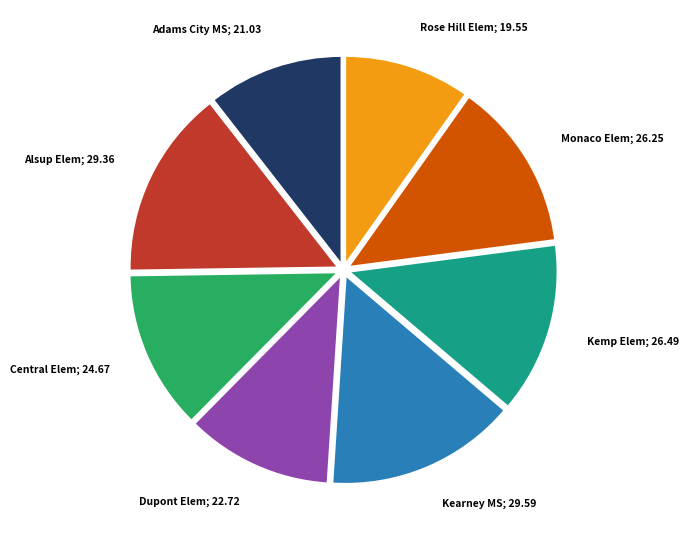

Does any single category account for the majority?

No